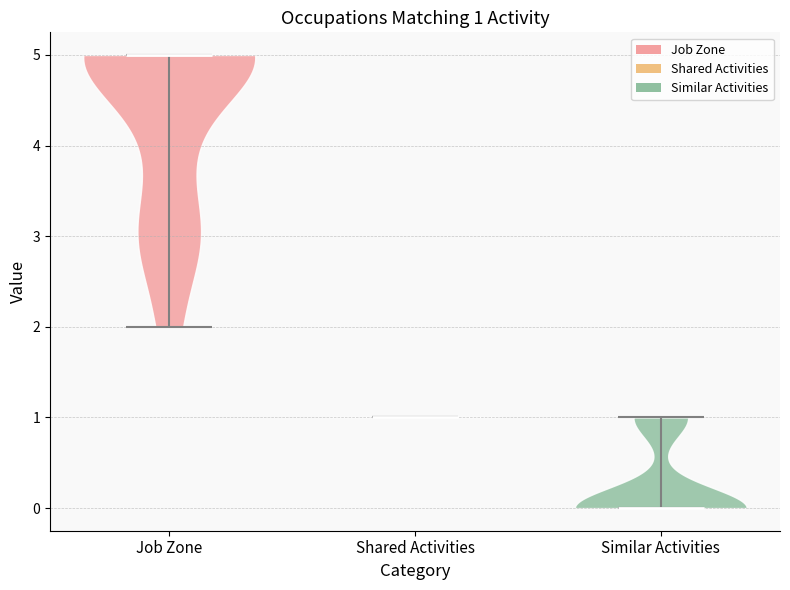

Which violin has the highest median line?

Job Zone